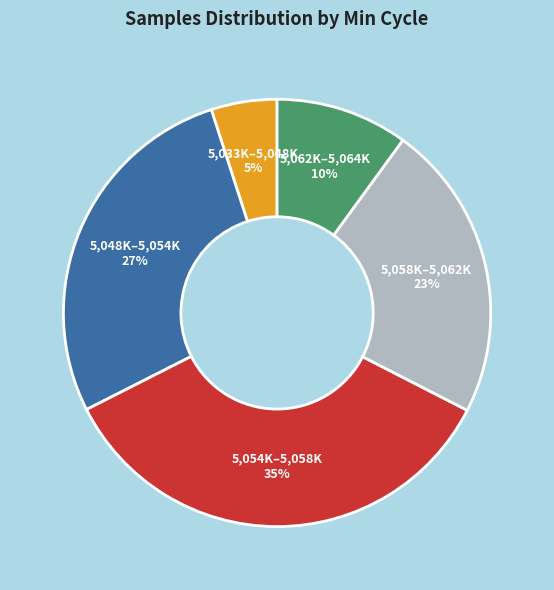

Is the sum of 5,062K–5,064K and 5,058K–5,062K greater than half?

No